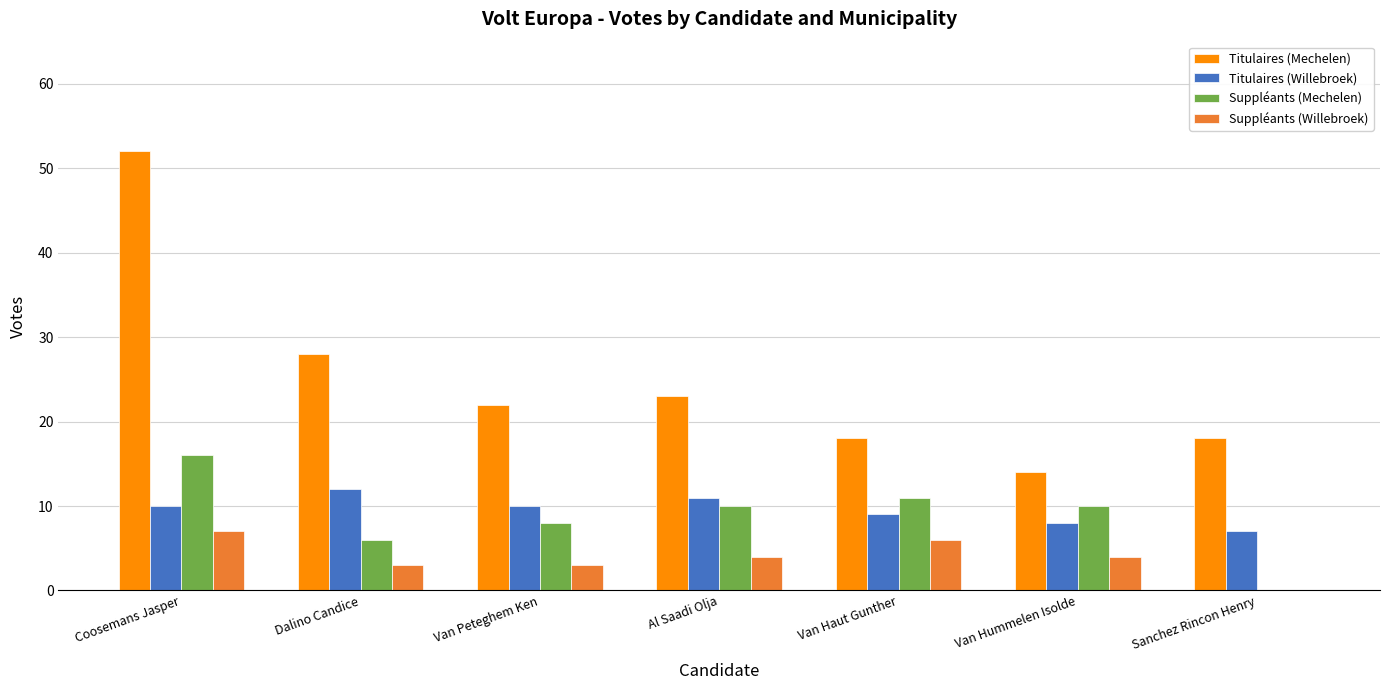

How many distinct data groups are displayed?

4